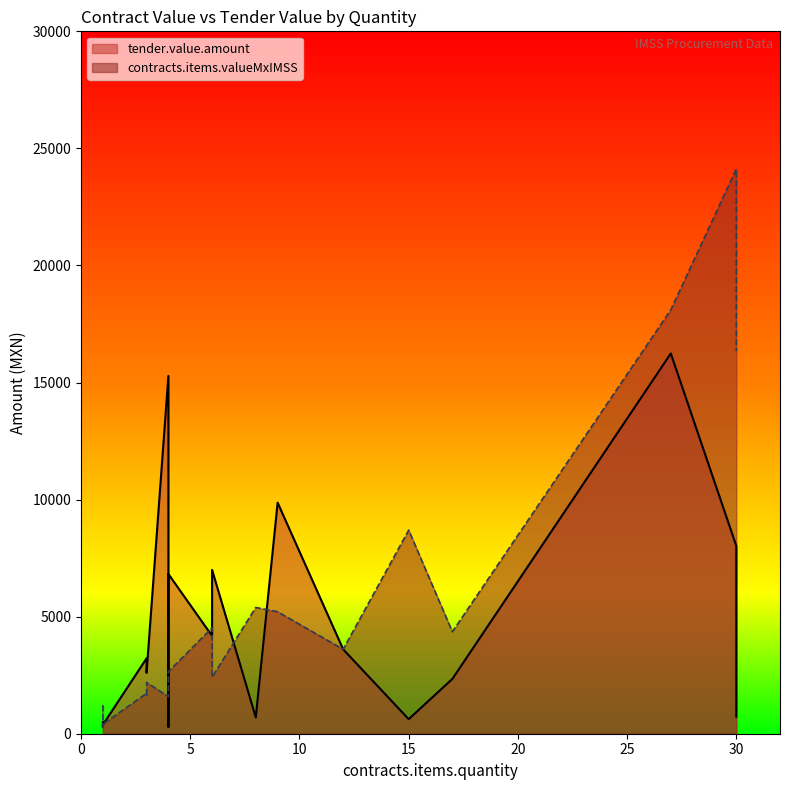

List the labels in order of contracts.items.valueMxIMSS value, smallest first.

1, 1, 1, 4, 3, 4, 3, 4, 3, 6, 4, 12, 17, 6, 9, 8, 15, 30, 27, 30